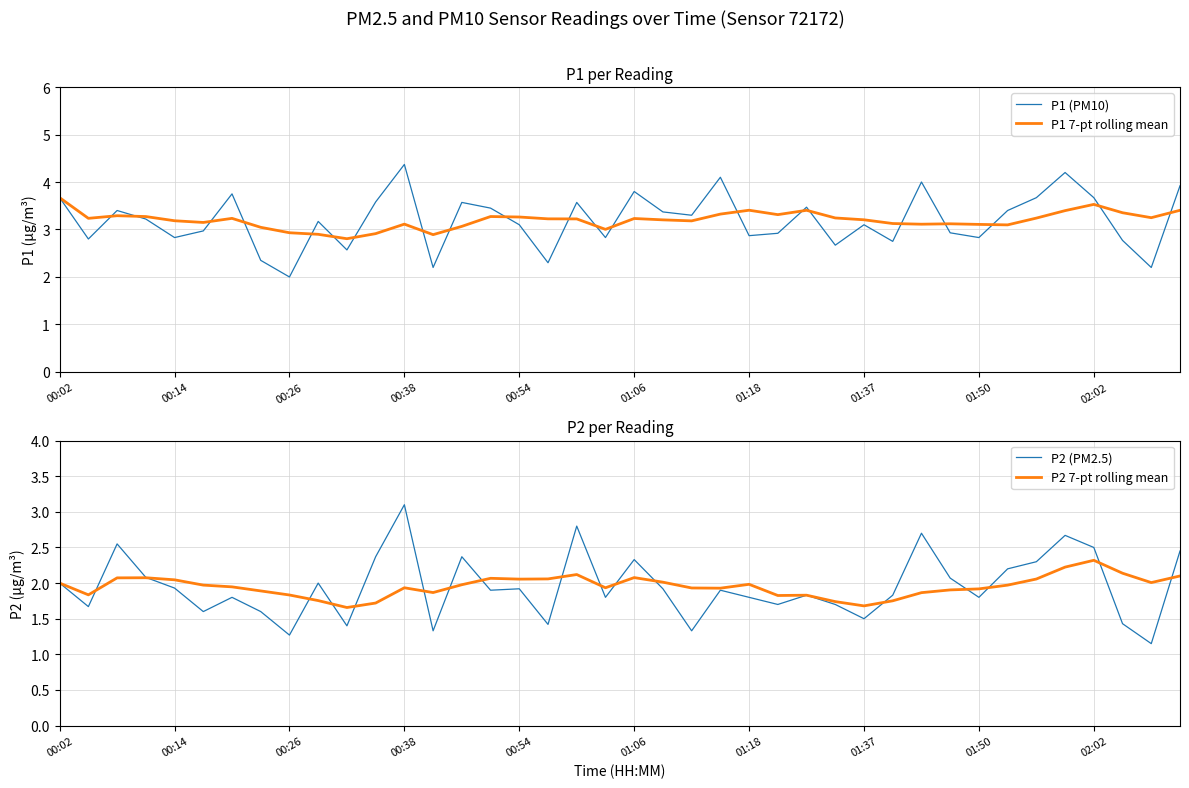

Which series ends up on top after the final intersection of P1 (PM10) and P1 7-pt rolling mean?

P1 (PM10)